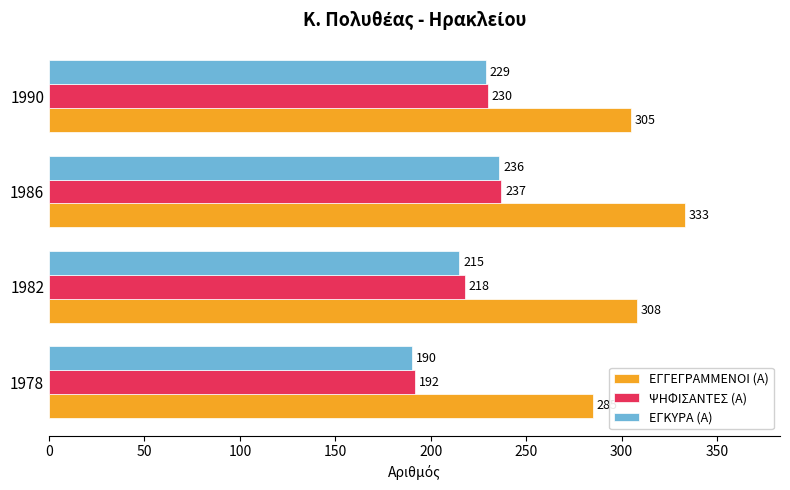

What is the minimum value for ΕΓΓΕΓΡΑΜΜΕΝΟΙ (Α)?

285